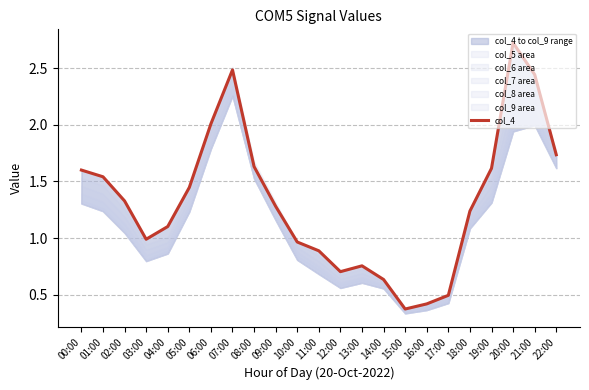

What is the sum of all values?

30.4